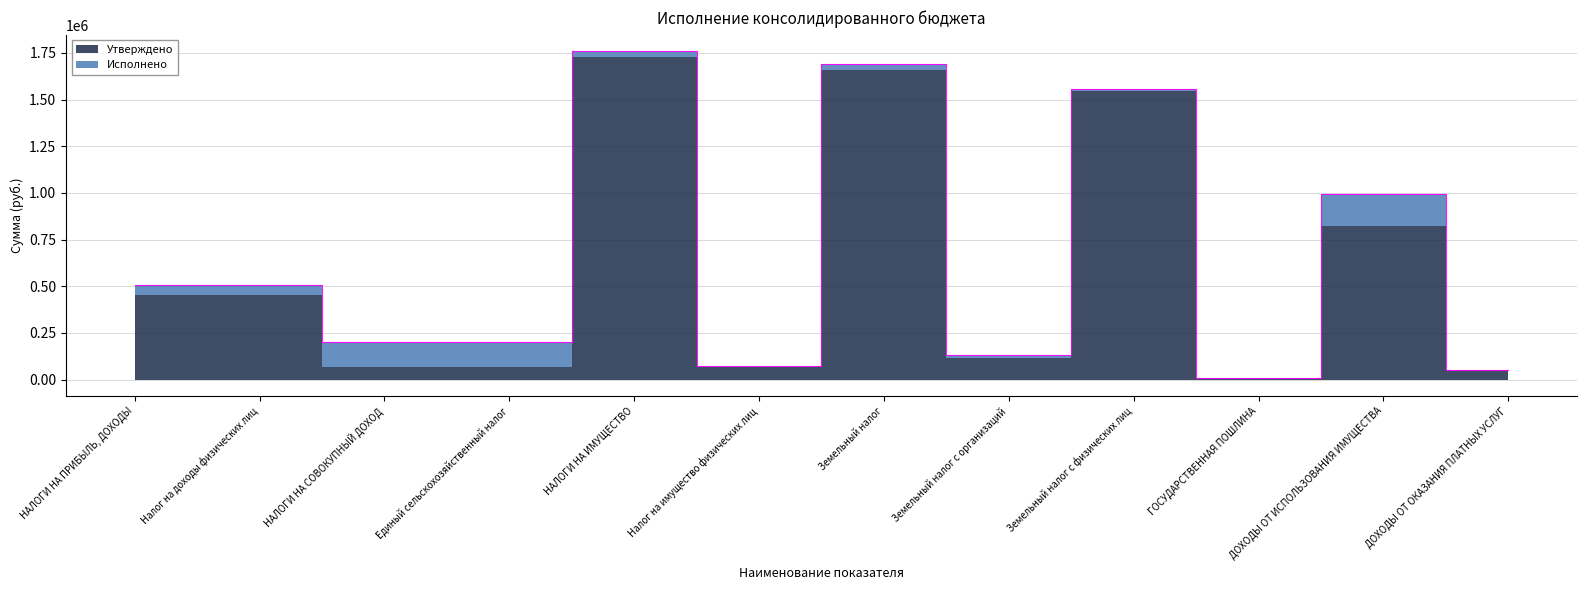

Reading right to left, extract all data points from this chart.

ДОХОДЫ ОТ ОКАЗАНИЯ ПЛАТНЫХ УСЛУГ=53700.0	ДОХОДЫ ОТ ИСПОЛЬЗОВАНИЯ ИМУЩЕСТВА=995611.7	ГОСУДАРСТВЕННАЯ ПОШЛИНА=10000.0	Земельный налог с физических лиц=1557213.6	Земельный налог с организаций=131880.0	Земельный налог=1689093.6	Налог на имущество физических лиц=70015.3	НАЛОГИ НА ИМУЩЕСТВО=1759108.9	Единый сельскохозяйственный налог=202730.8	НАЛОГИ НА СОВОКУПНЫЙ ДОХОД=202730.8	Налог на доходы физических лиц=508394.3	НАЛОГИ НА ПРИБЫЛЬ, ДОХОДЫ=508394.3